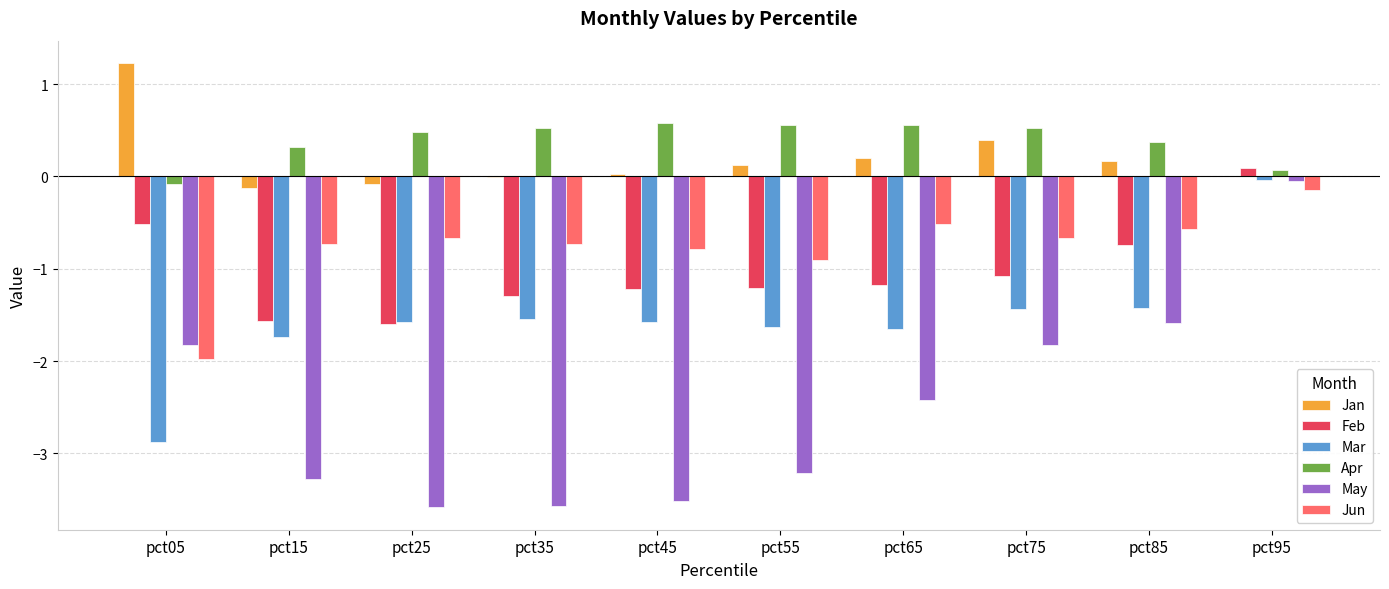

Which series has the widest spread of values?

May